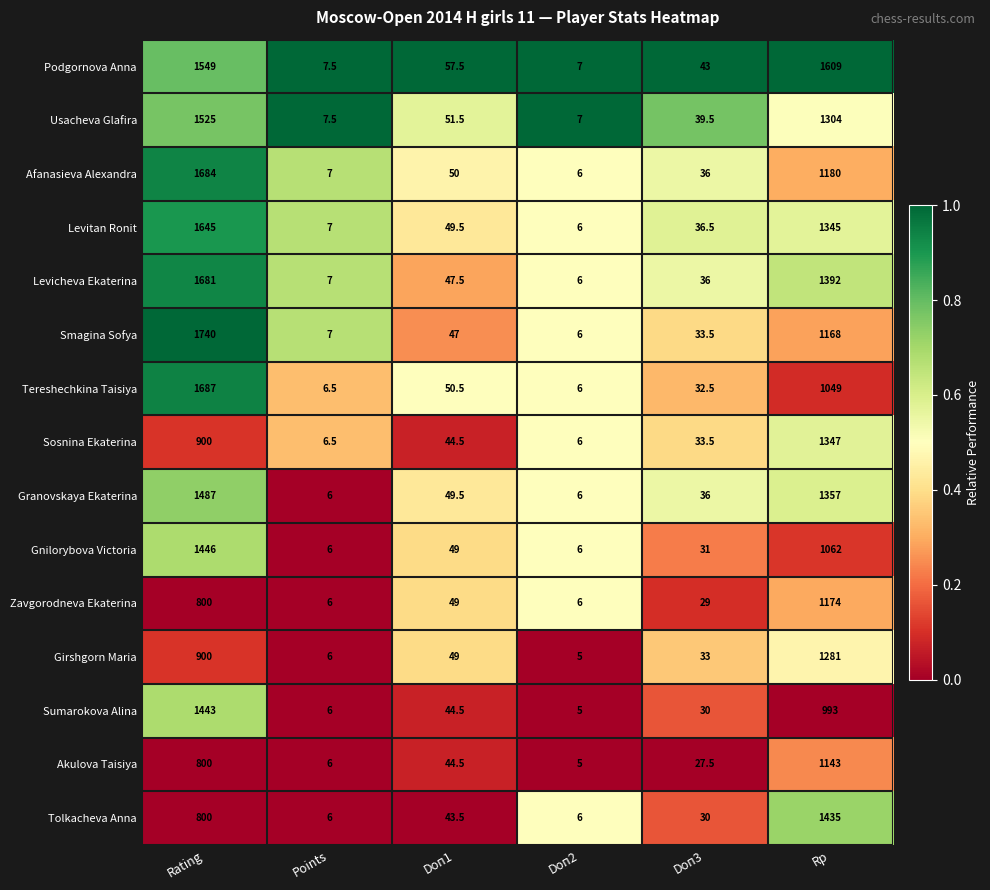

What is the lowest value of the Sosnina Ekaterina series?

6.0